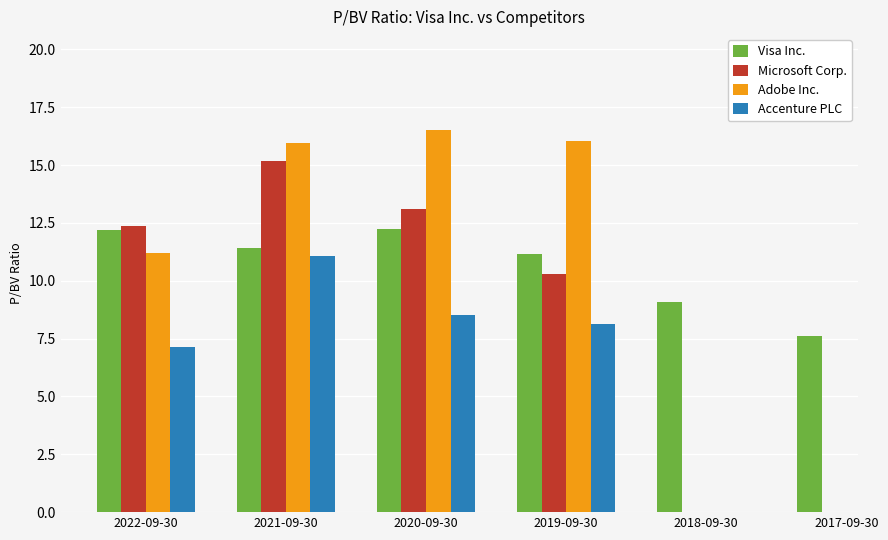

What is the difference between the maximum and minimum values in the Visa Inc. series?

4.6